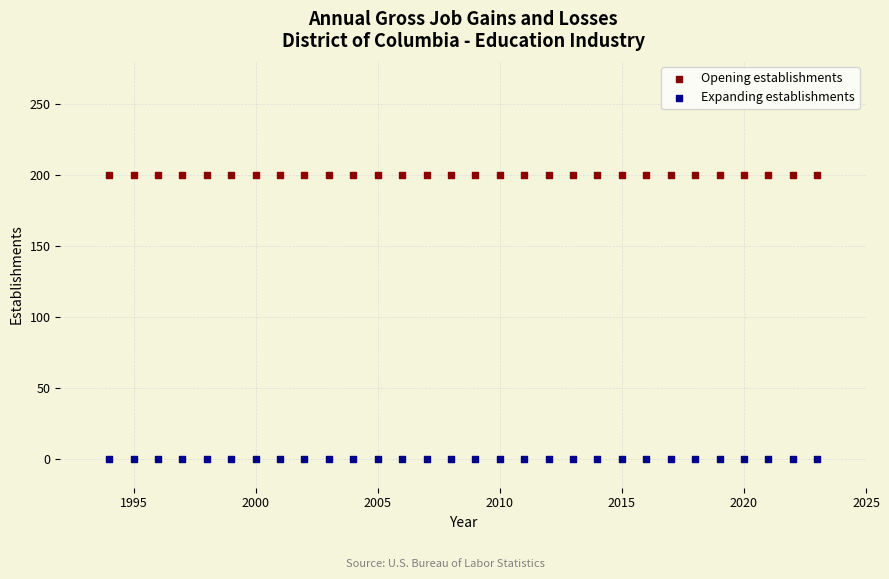

What are all the series names shown in the legend?

Opening establishments, Expanding establishments